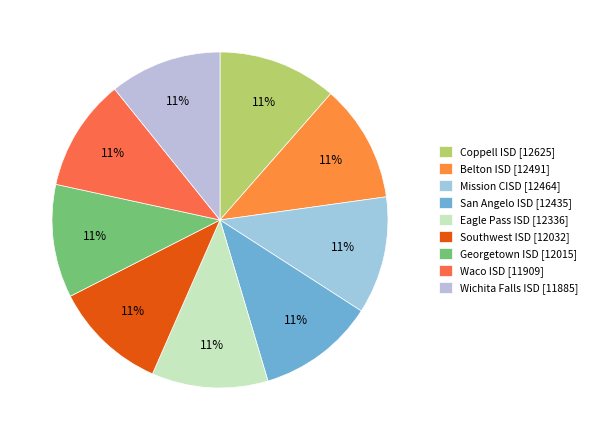

Approximately how many times larger is the value at Belton ISD compared to Waco ISD?

1.0